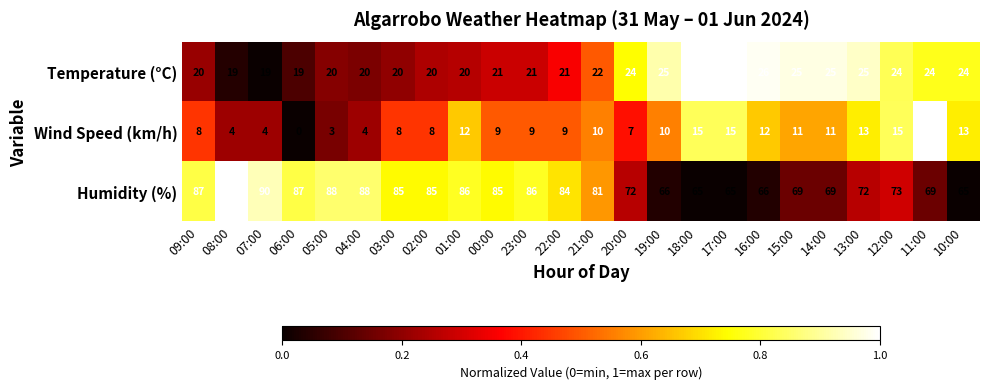

True or false: Wind Speed (km/h) has a value of 10 at 11:00.

False